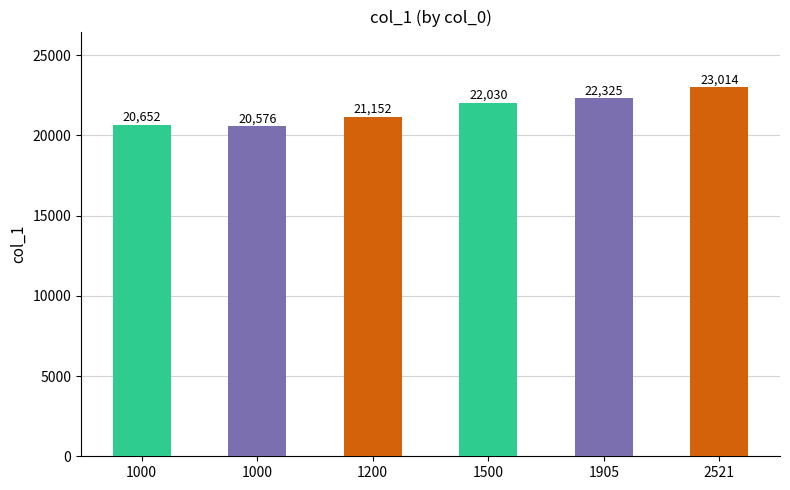

Does the chart contain any negative values?

No